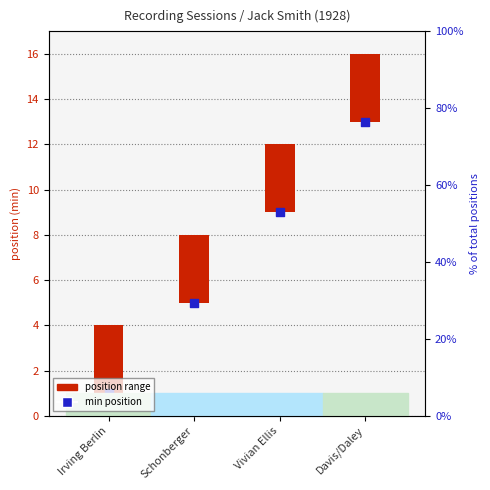

Which series has the largest Y range (max minus min)?

min position